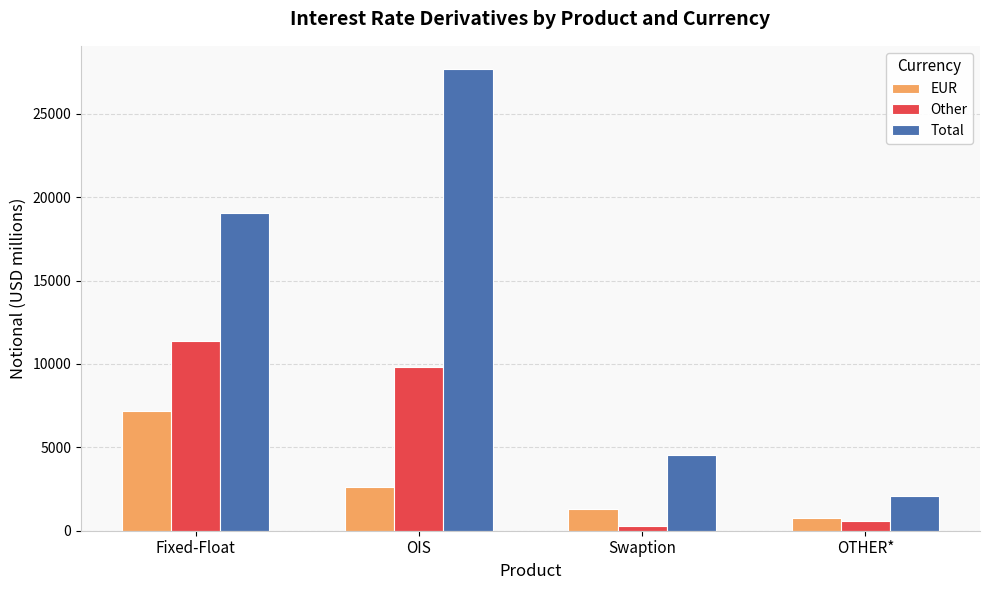

Reading right to left, extract all data points from this chart.

EUR: OTHER*=742	Swaption=1321	OIS=2647	Fixed-Float=7203
Other: OTHER*=581	Swaption=308	OIS=9786	Fixed-Float=11371
Total: OTHER*=2056	Swaption=4553	OIS=27684	Fixed-Float=19018